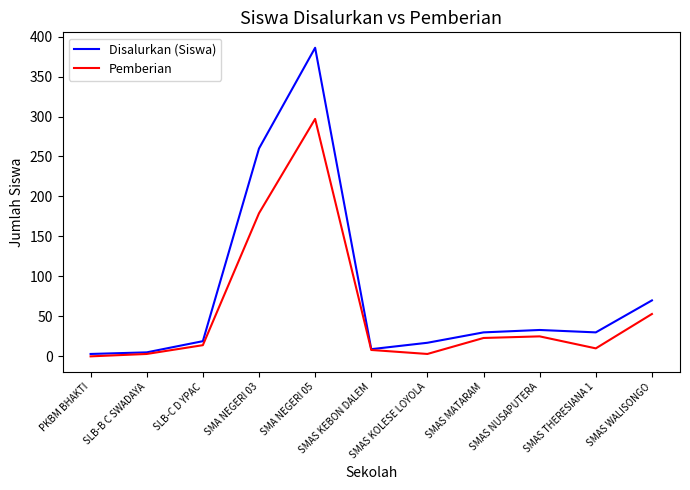

What is the spread (max minus min) of values at SMA NEGERI 05?

89